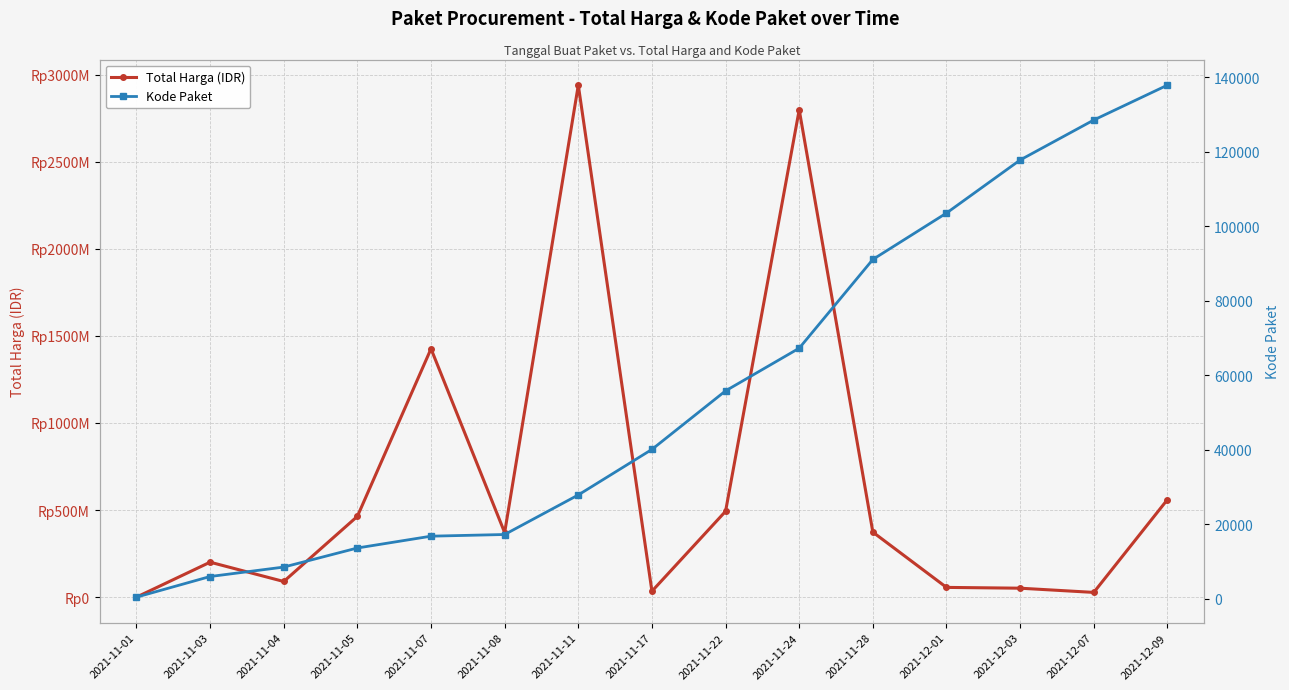

The value of Total Harga (IDR) at 2021-11-04 is 90095075. True or false?

True